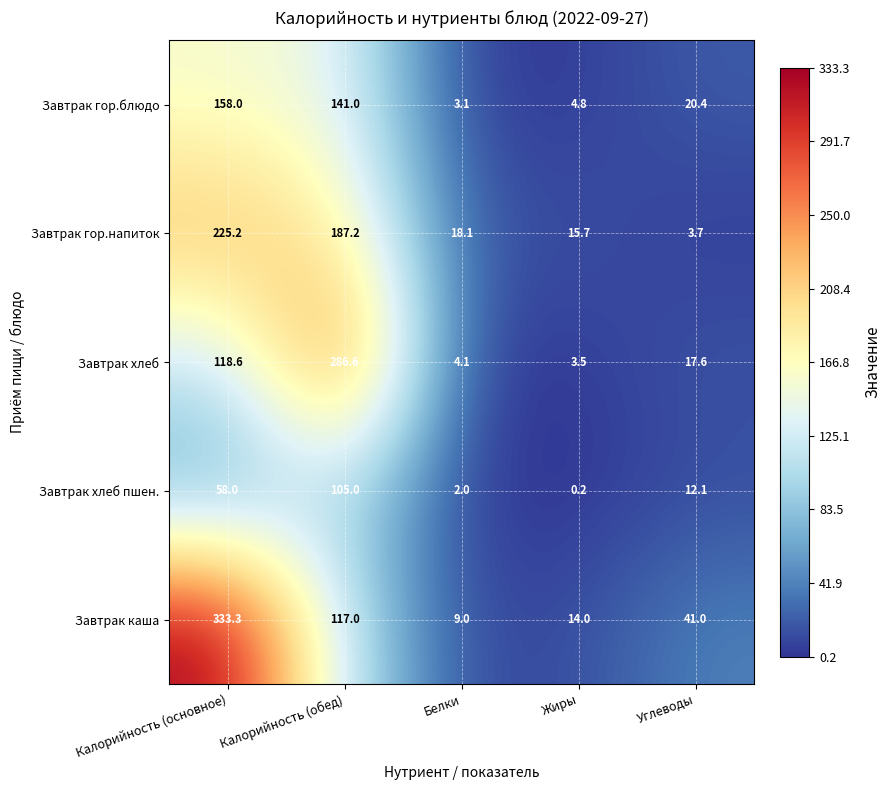

Is it true that Завтрак каша equals 41.0 at Углеводы?

True